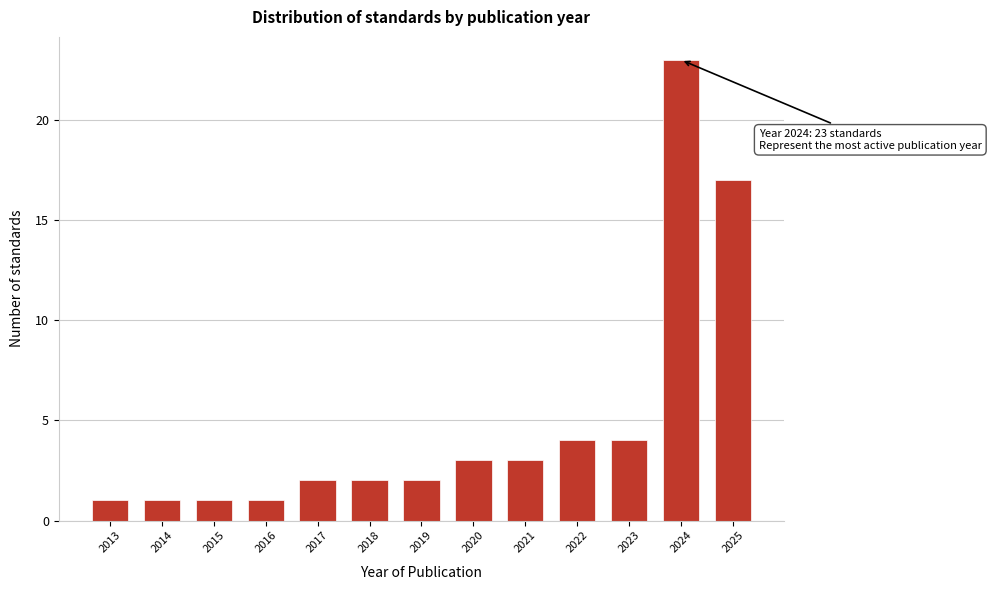

Reading right to left, what are all the values shown in this chart?

2025=17	2024=23	2023=4	2022=4	2021=3	2020=3	2019=2	2018=2	2017=2	2016=1	2015=1	2014=1	2013=1